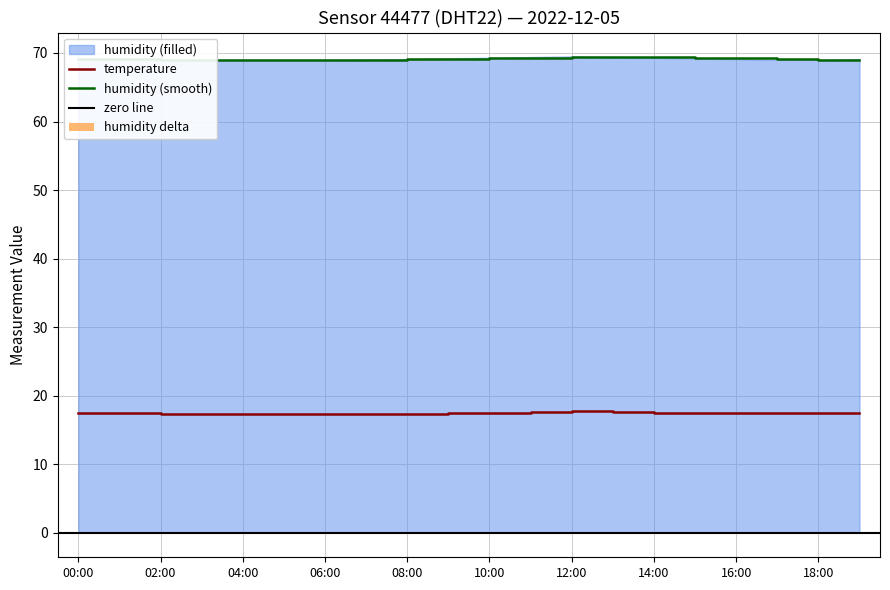

What is the change in value from 06:00 to 10:00?

+0.2